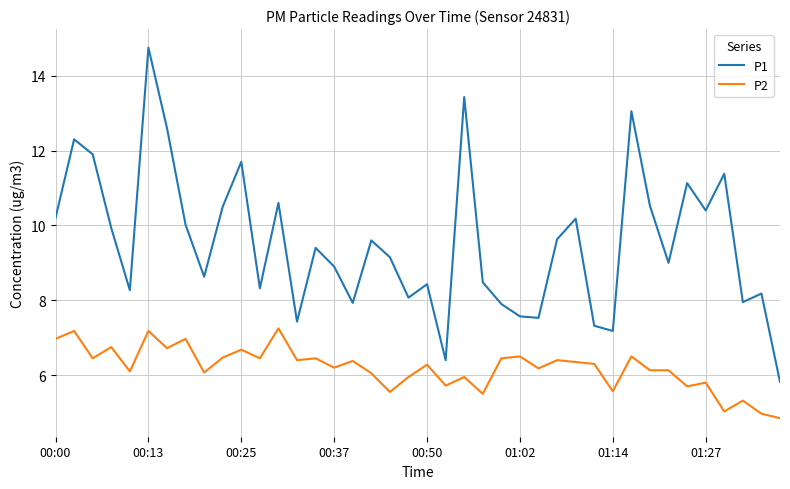

Count the number of data series in this chart.

2